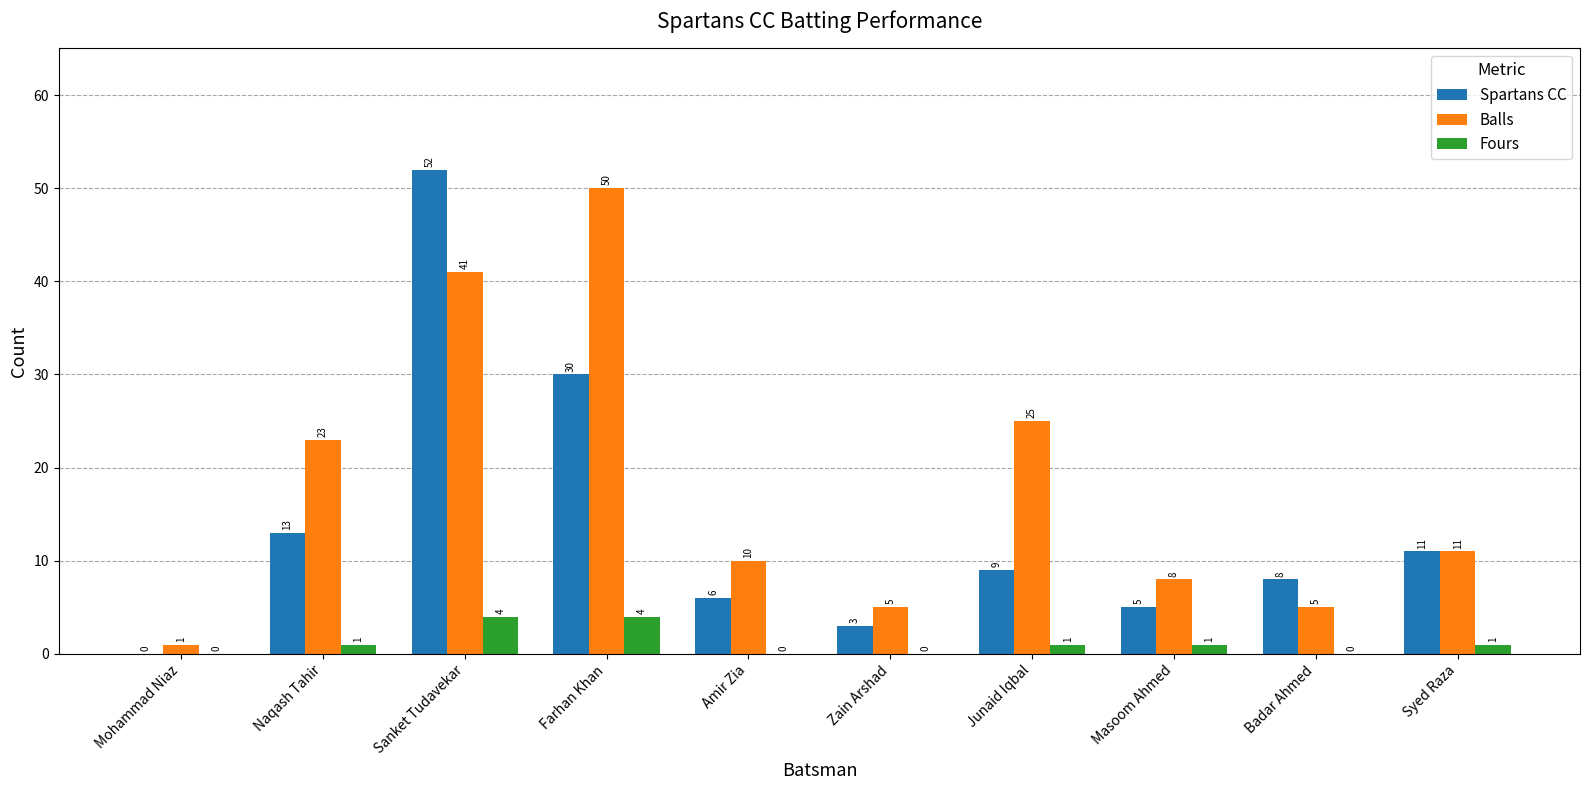

What is the sum of the Spartans CC values at Amir Zia and Zain Arshad?

9